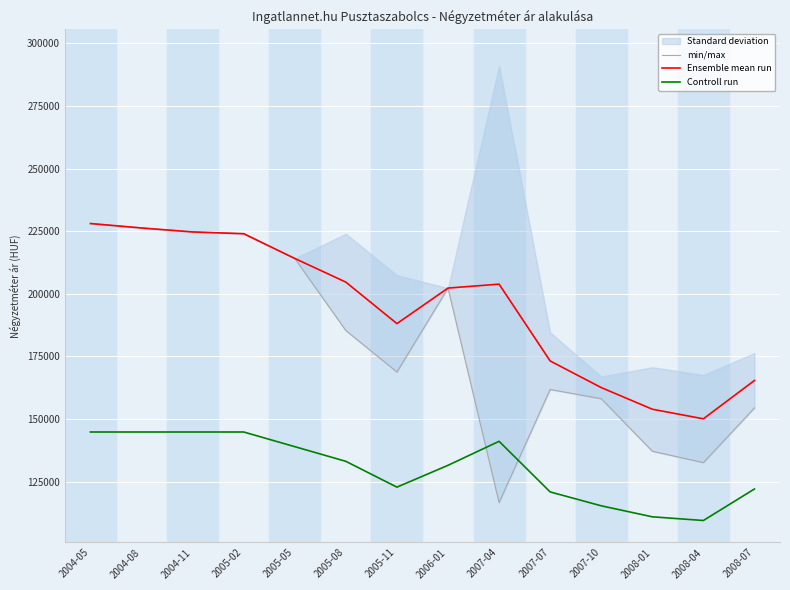

Where is min/max nearest to the value 172356?

2005-11